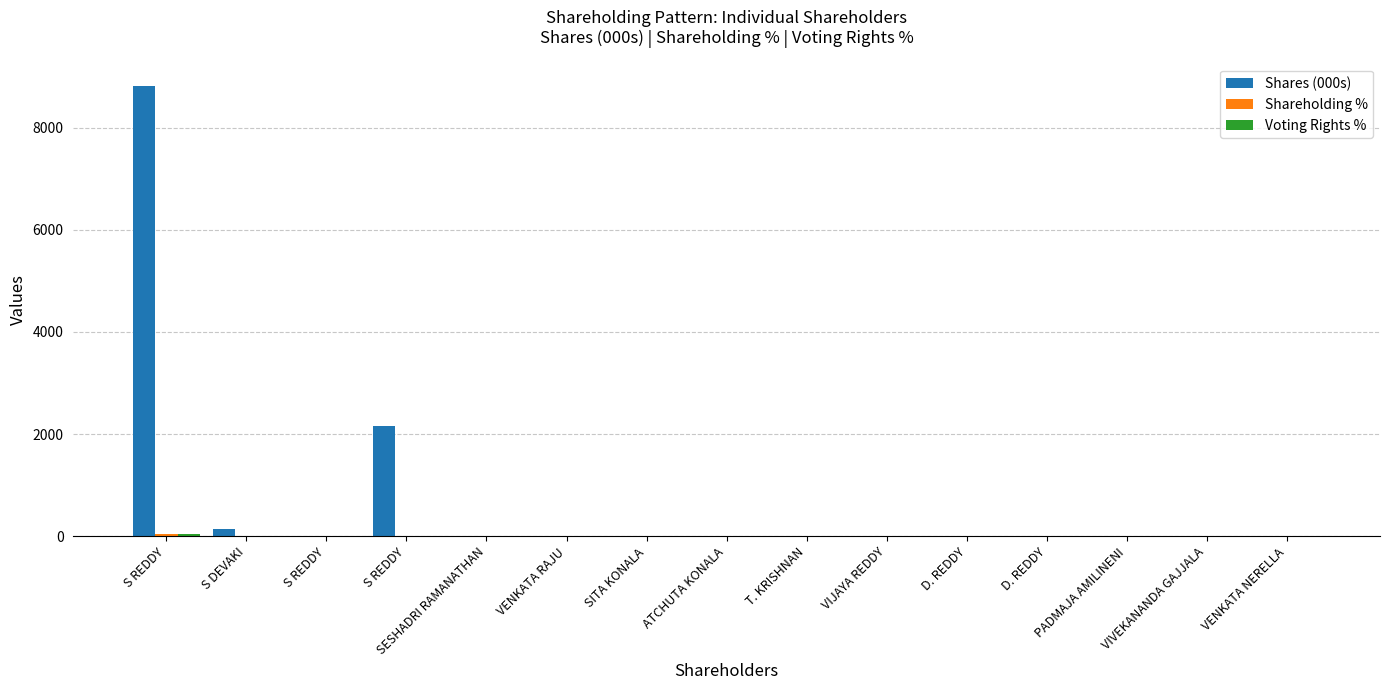

Reading left to right, transcribe all the data shown in this chart.

Shares (000s): 8814.8	139.1	8.0	2163.6	1.0	1.0	0.5	0.5	1.0	0.5	1.0	1.0	0.5	0.5	1.0
Shareholding %: 40.0	0.6	0.0	9.8	0.0	0.0	0.0	0.0	0.0	0.0	0.0	0.0	0.0	0.0	0.0
Voting Rights %: 40.0	0.6	0.0	9.8	0.0	0.0	0.0	0.0	0.0	0.0	0.0	0.0	0.0	0.0	0.0